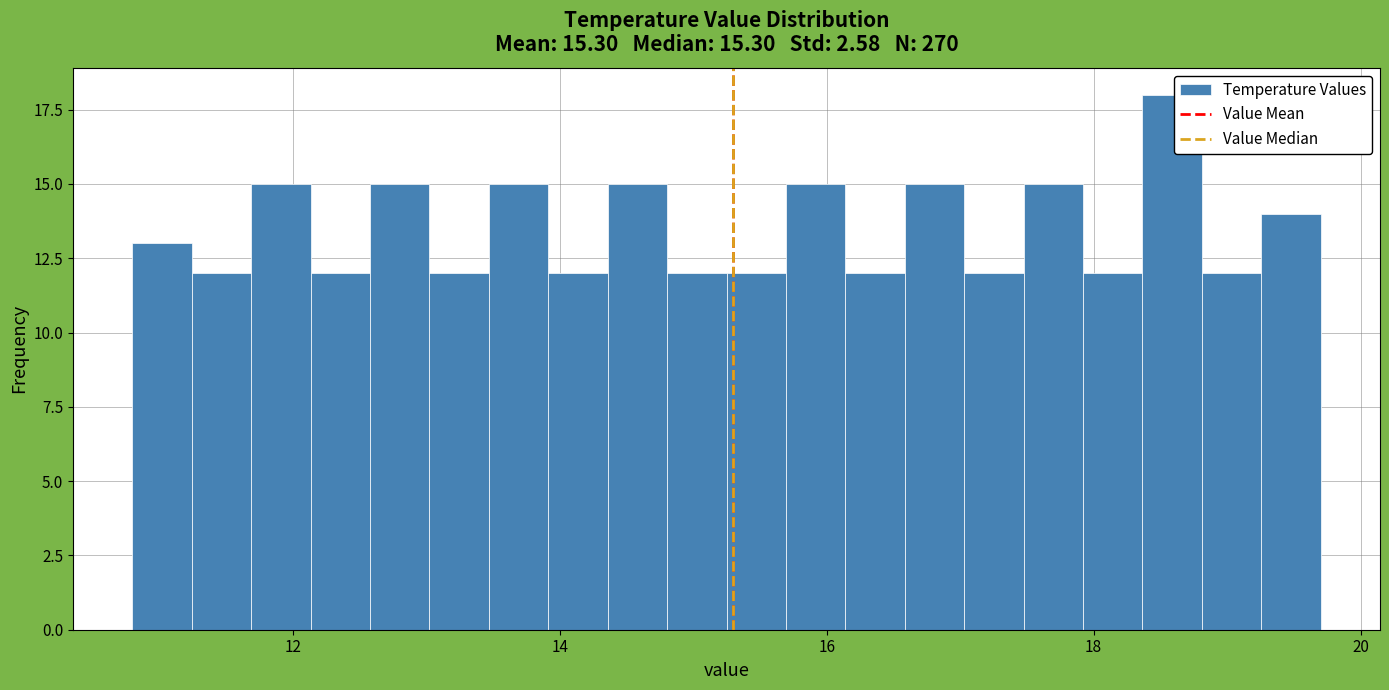

Read against the x-axis, roughly where is the centre of the tallest bar?

18.6